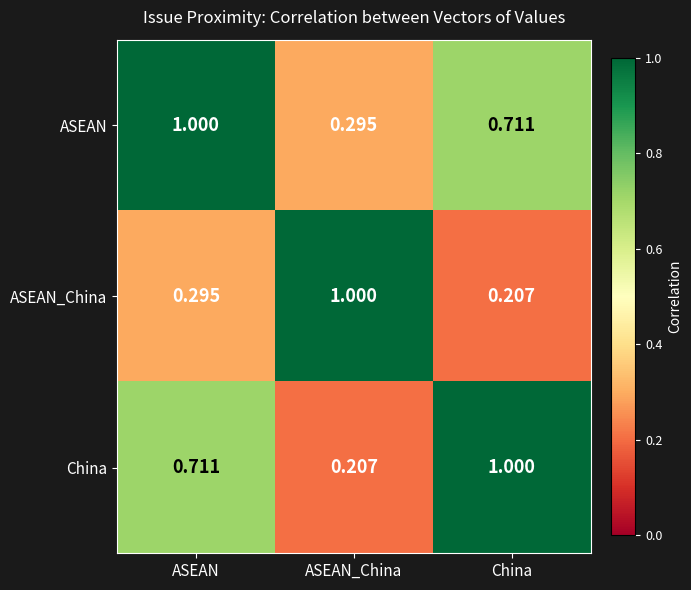

At which category is the sum across all series the highest?

ASEAN